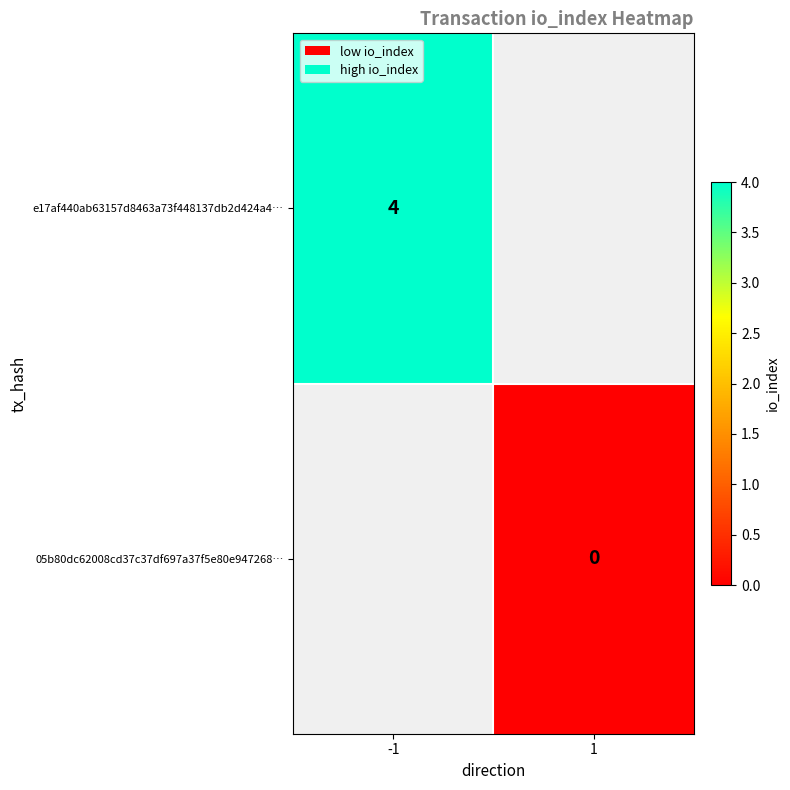

Is it true that e17af440ab63157d8463a73f448137db2d424a4… equals 7 at -1?

False